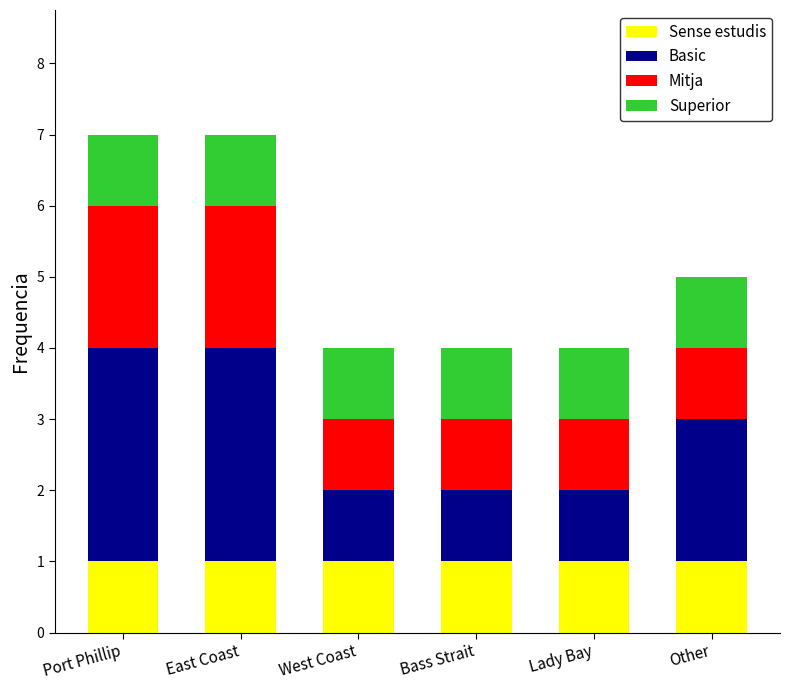

The value of Sense estudis at Other is 1. True or false?

True